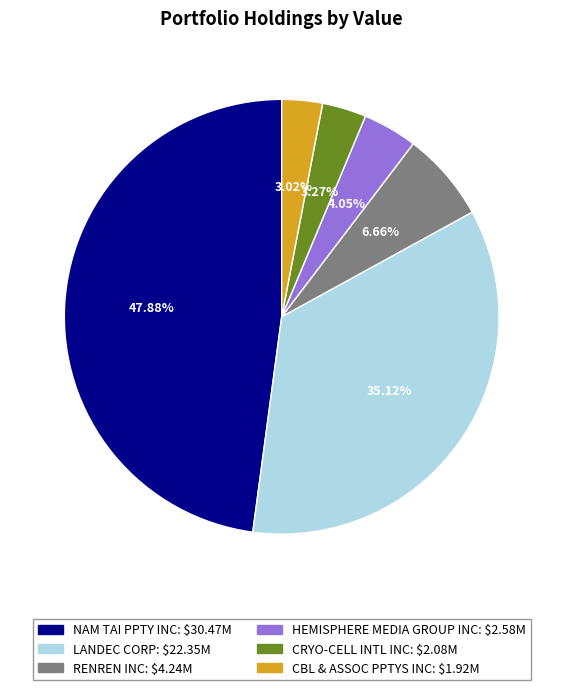

Does NAM TAI PPTY INC represent more than half of the total?

No